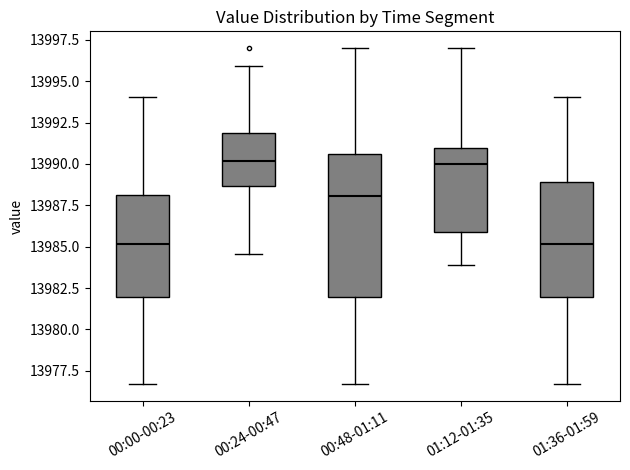

Which box is the tallest, from its lower edge to its upper edge?

00:48-01:11